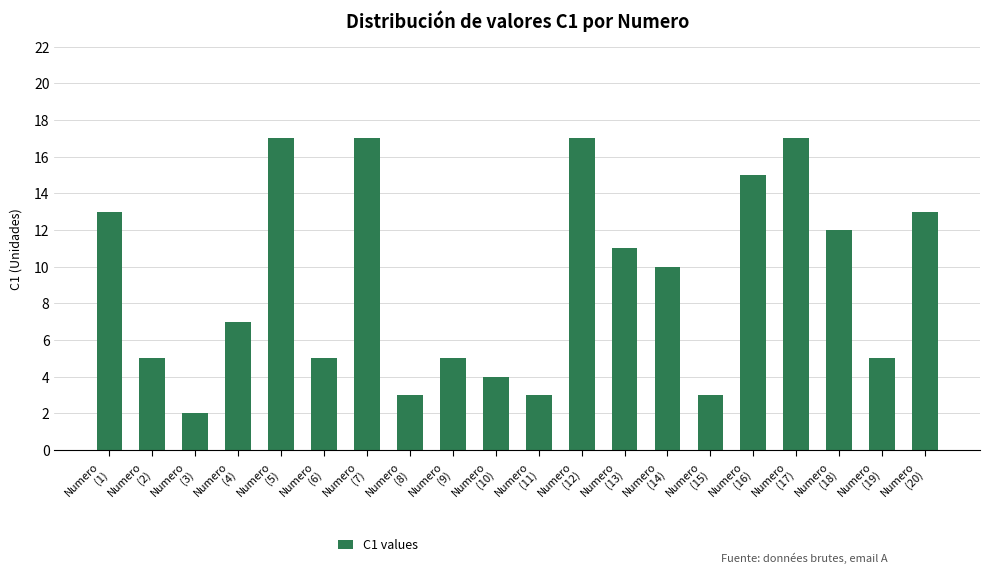

What is the label of the 6th bar from the left?

Numero
(6)